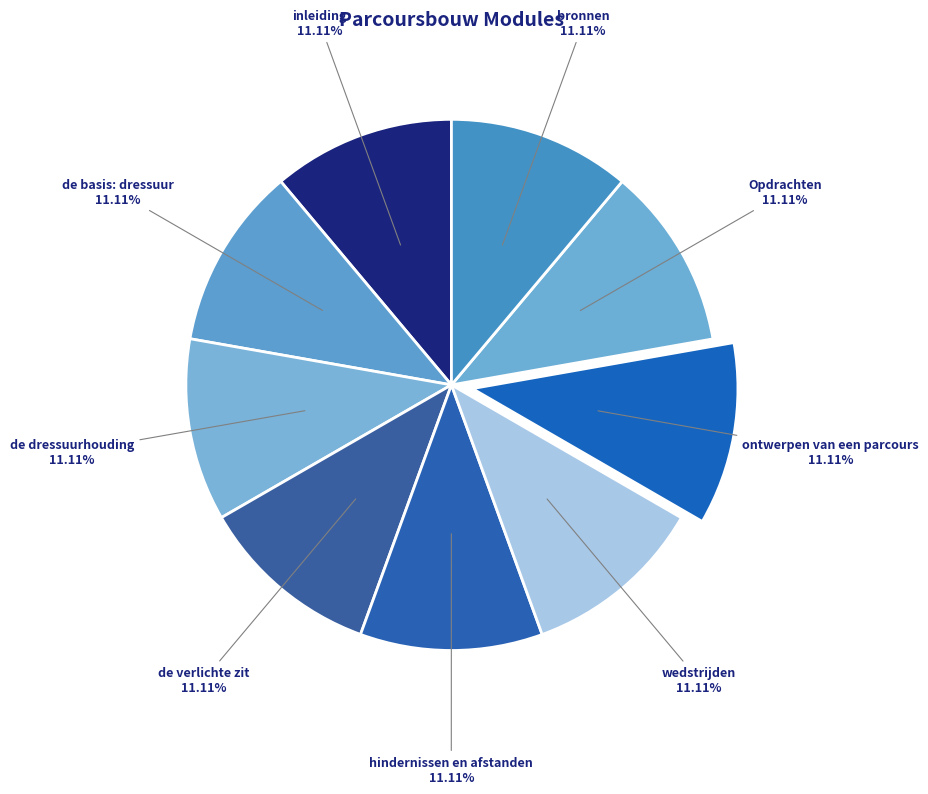

Approximately how many times larger is the value at de basis: dressuur compared to bronnen?

1.0